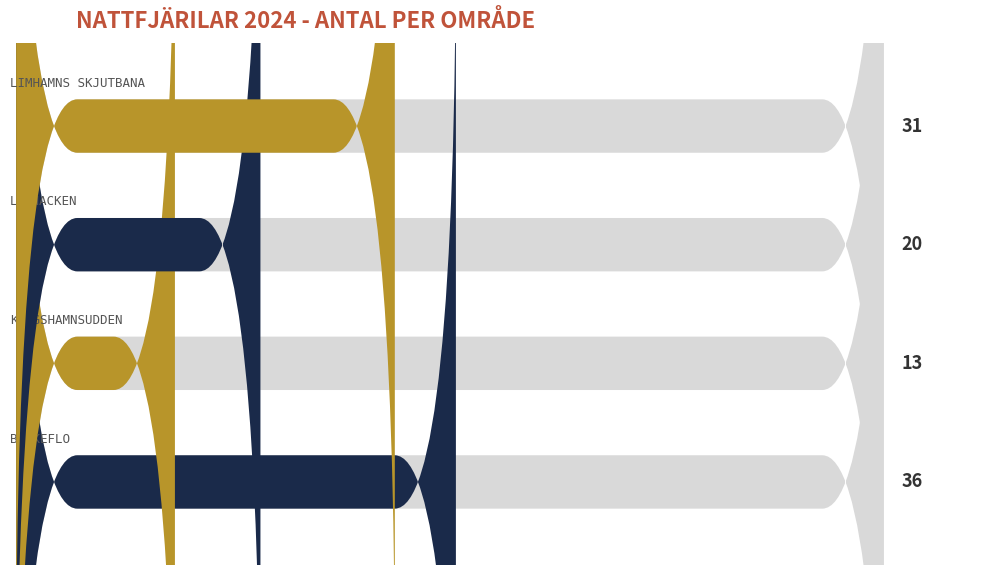

Which has a higher value, Limhamns skjutbana or Bunkeflo?

Bunkeflo